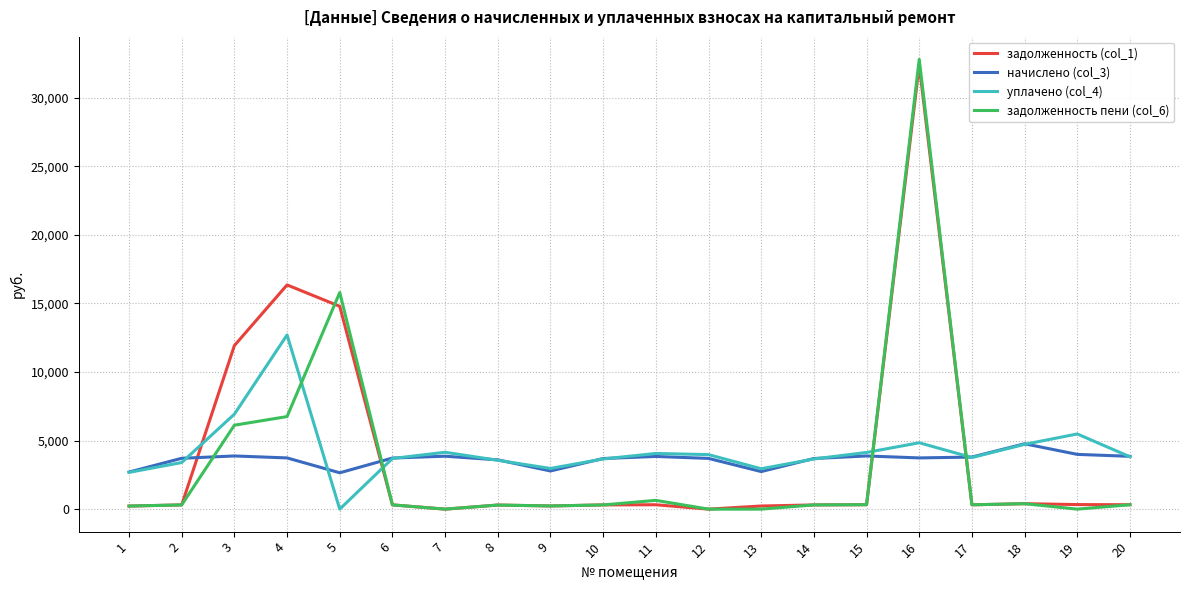

What is the difference between the highest and lowest values at 9?

2734.3